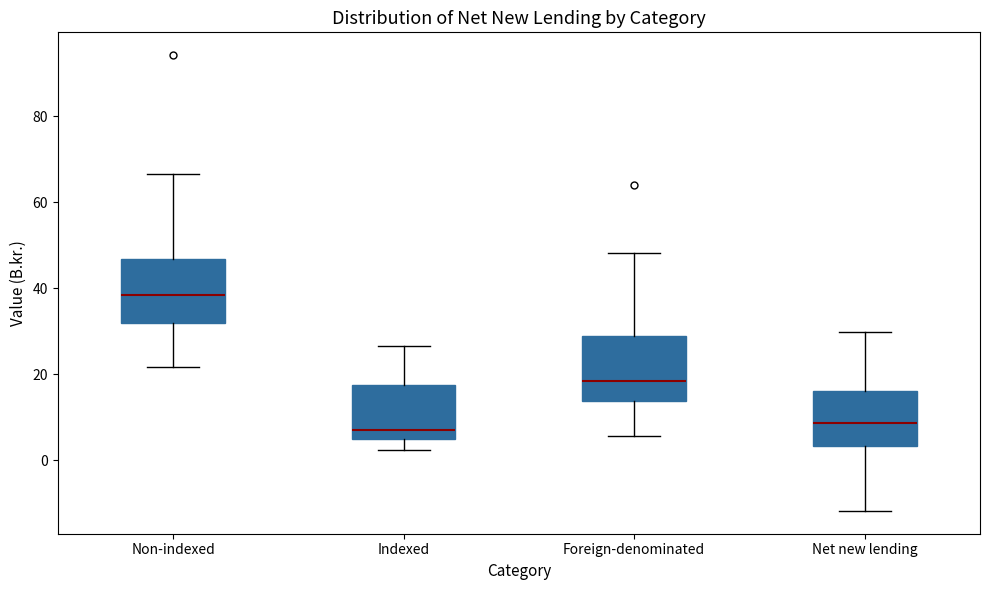

Where is the lower edge of the box for Foreign-denominated on the y-axis? The values are not printed on the chart, so give them approximately, as read against the axis.

14